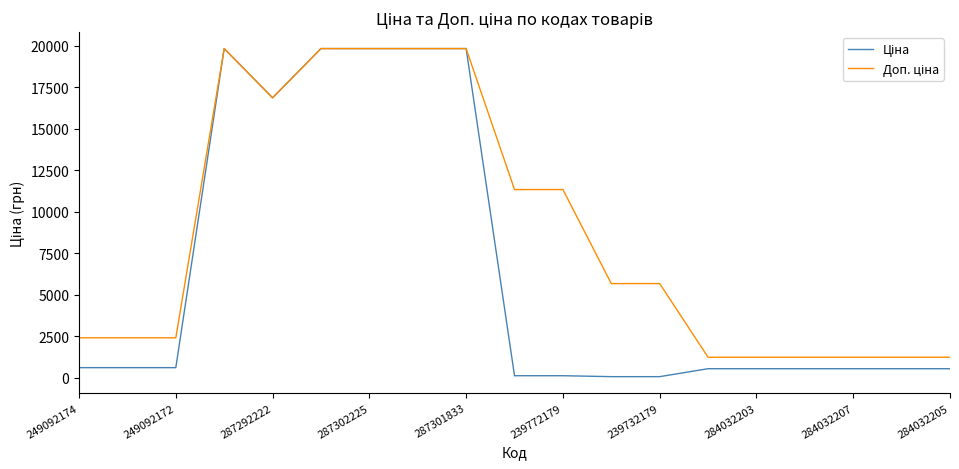

How many lines are shown in the chart?

2